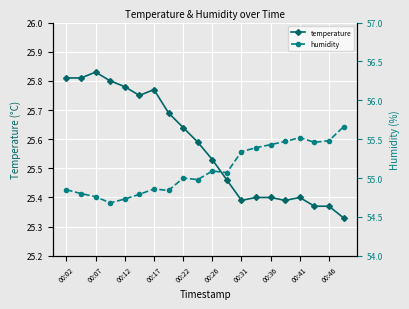

List the series in order of their peak value, lowest first.

temperature, humidity